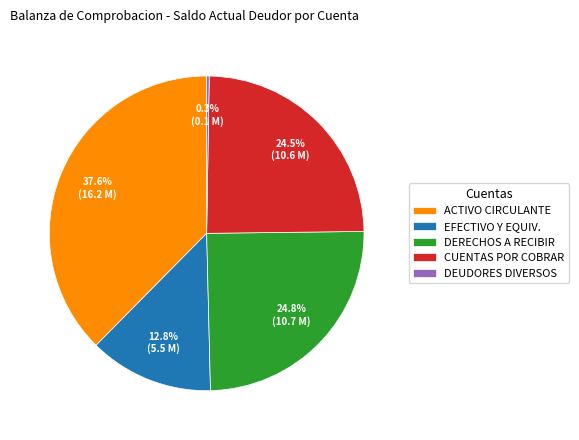

Does any single category account for the majority?

No